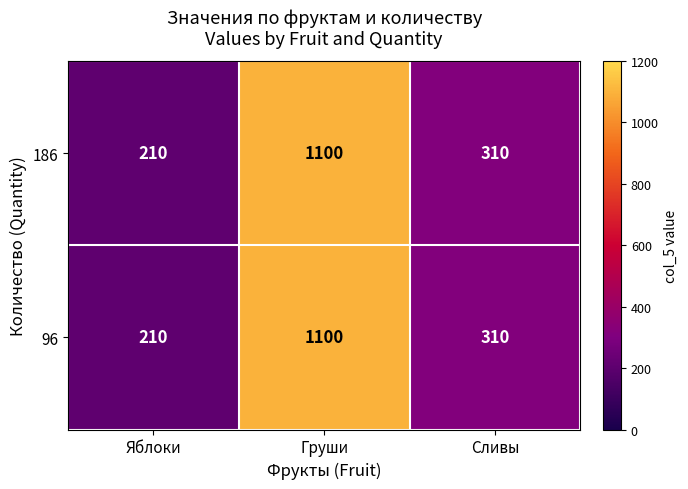

List the labels in order of 186 value, smallest first.

Яблоки, Сливы, Груши